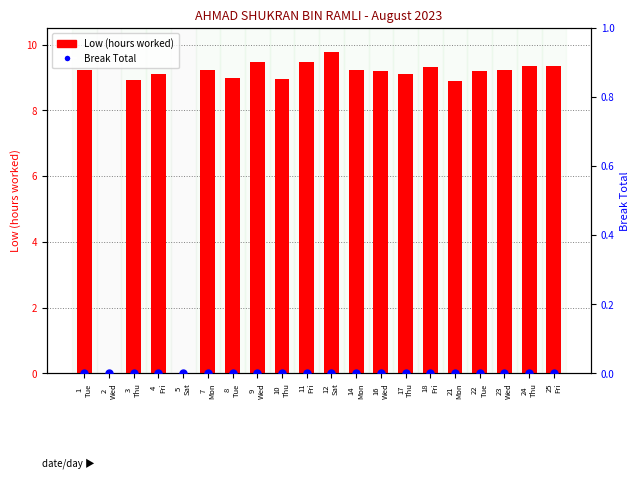

At how many categories does at least one series exceed 2?

18